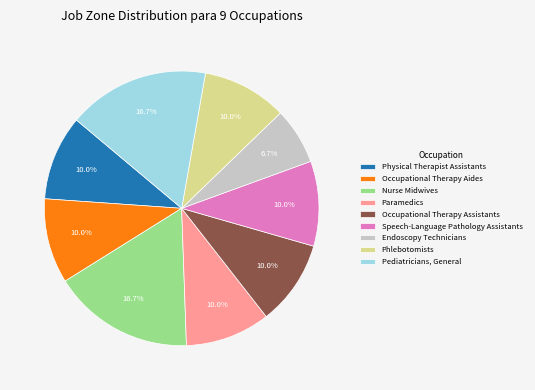

What is the smallest slice in the pie chart?

Endoscopy Technicians